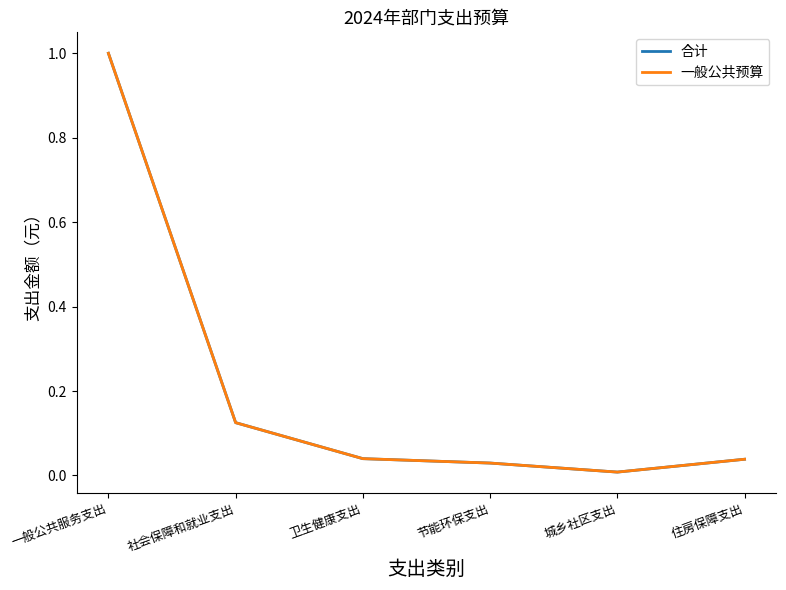

Is this an area chart (filled region under the line)?

No